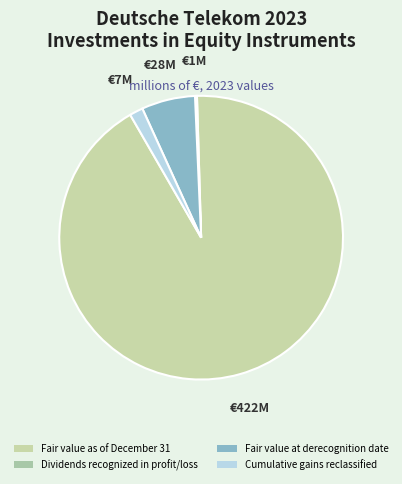

Rank the categories by value from highest to lowest.

Fair value as of December 31, Fair value at derecognition date, Cumulative gains reclassified, Dividends recognized in profit/loss